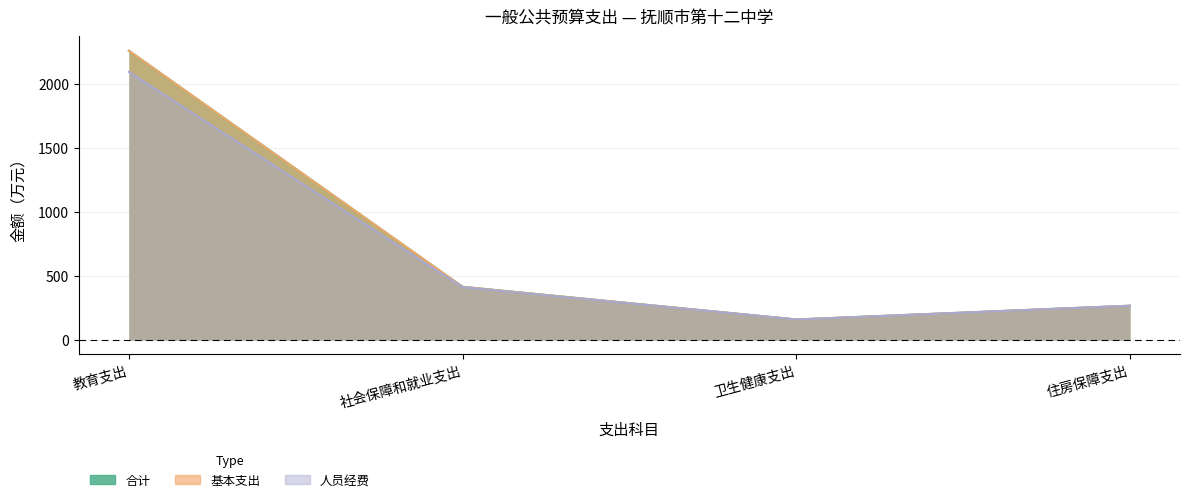

At which category does 人员经费 reach its first local valley?

卫生健康支出